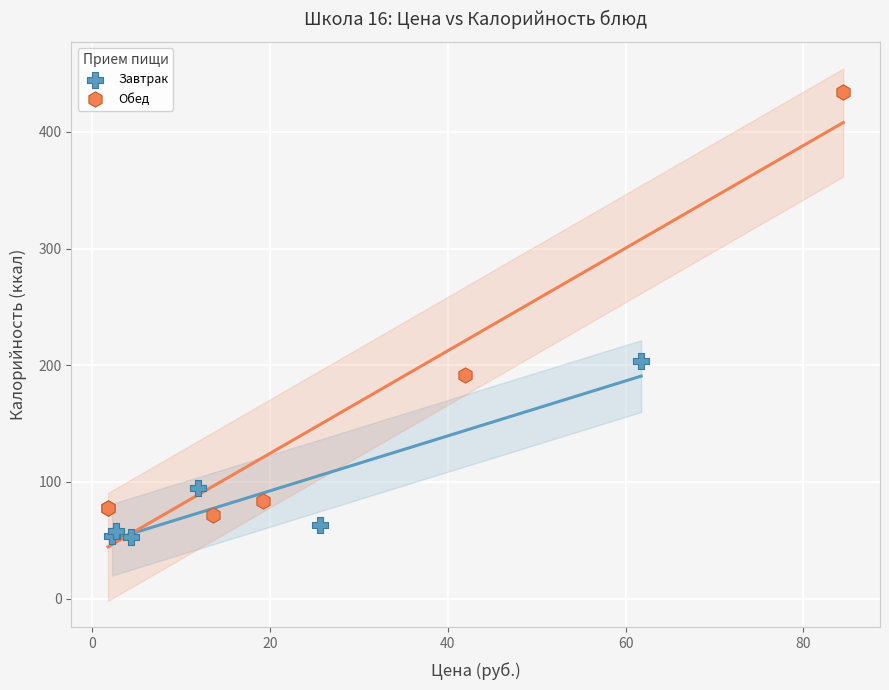

Which series contains the lowest Y value?

Завтрак